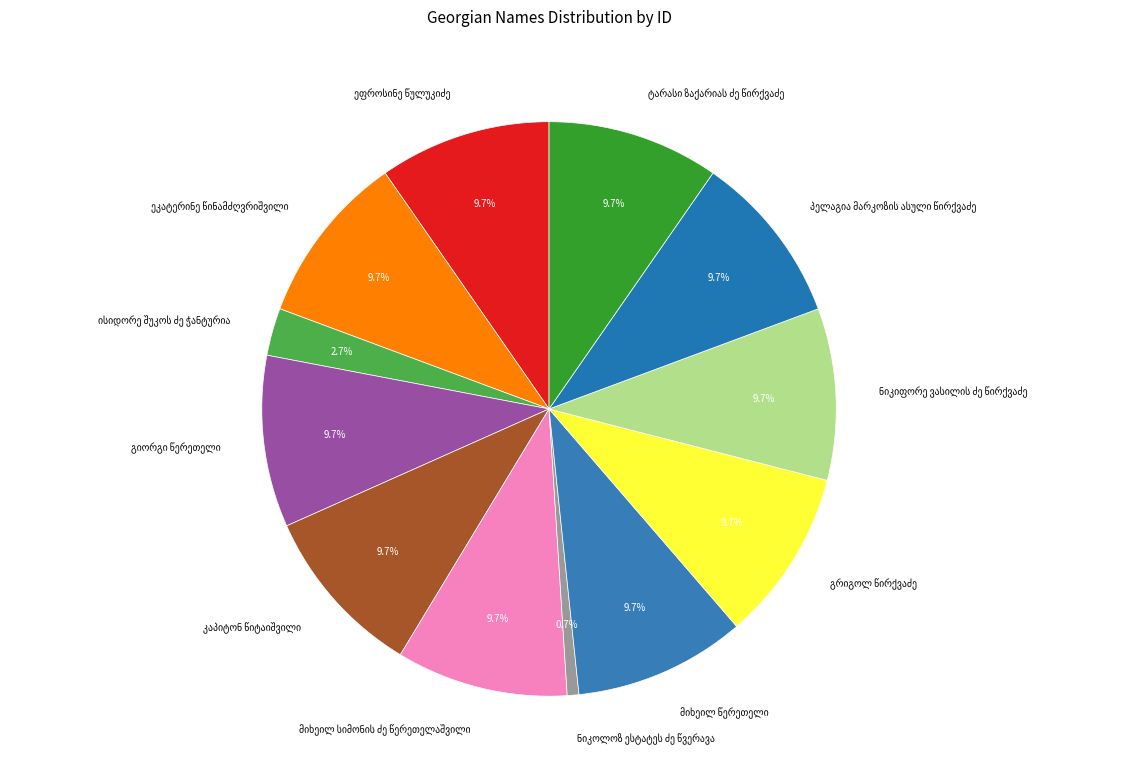

Is there any slice that represents more than half of the pie?

No